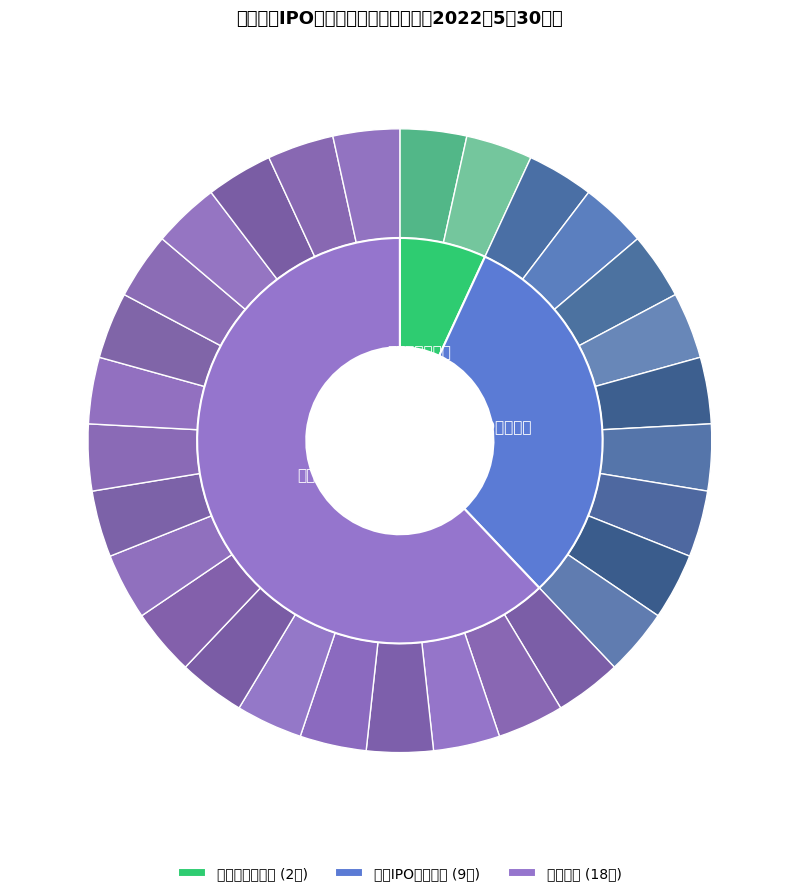

Does any single category account for the majority?

Yes